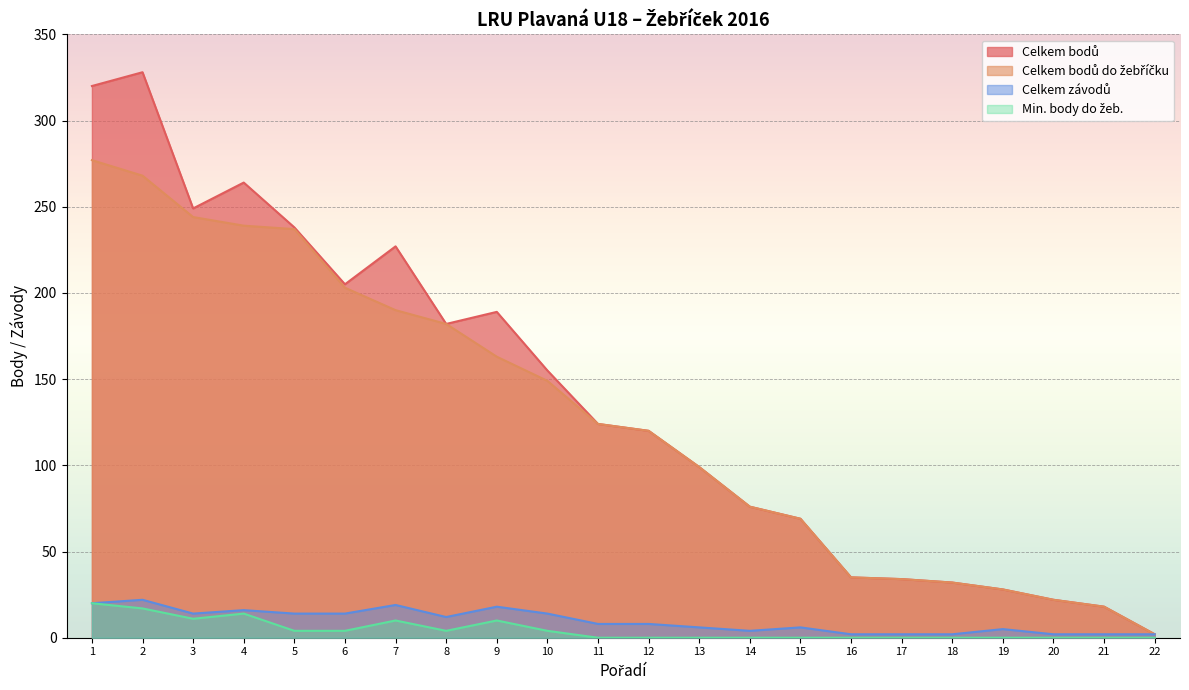

What are all the series names shown in the legend?

Celkem bodů, Celkem bodů do žebříčku, Celkem závodů, Min. body do žeb.